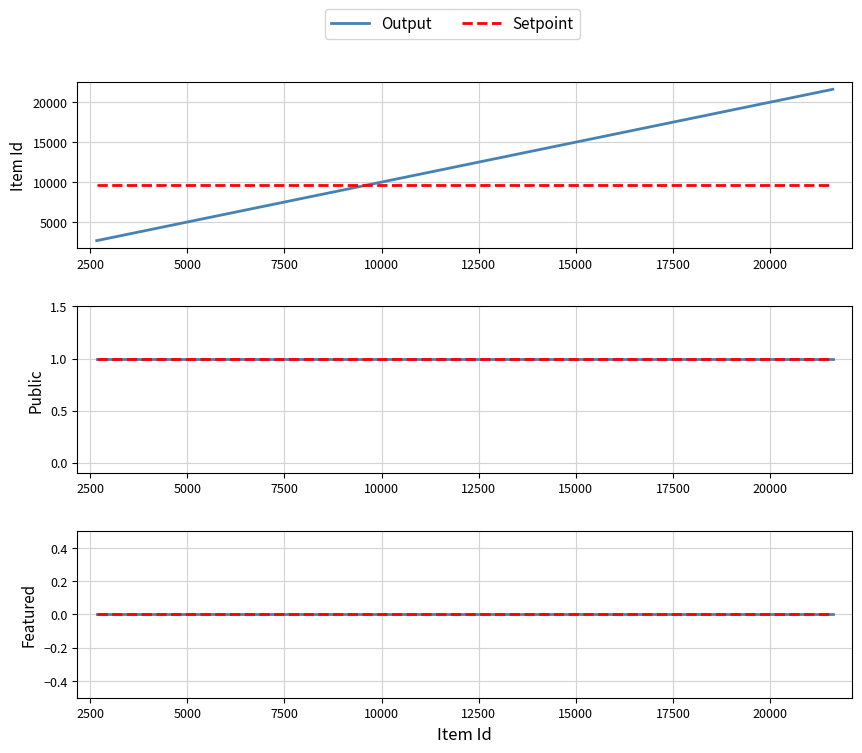

What is the change in value from 3916 to 9575?

+5659